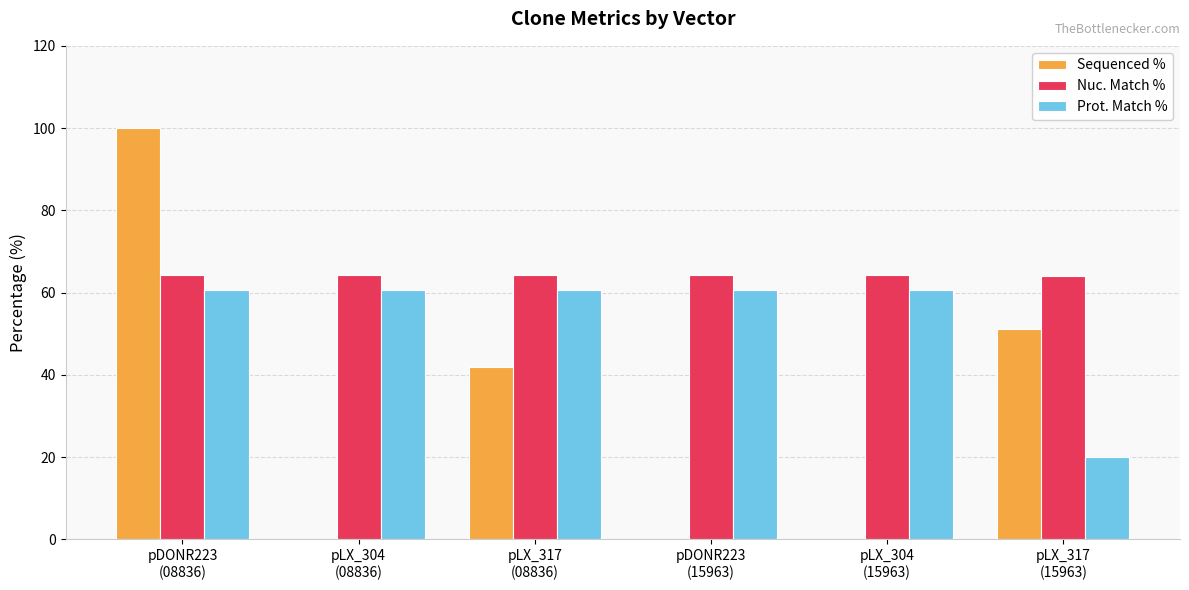

Which series has the largest total across all categories?

Nuc. Match %